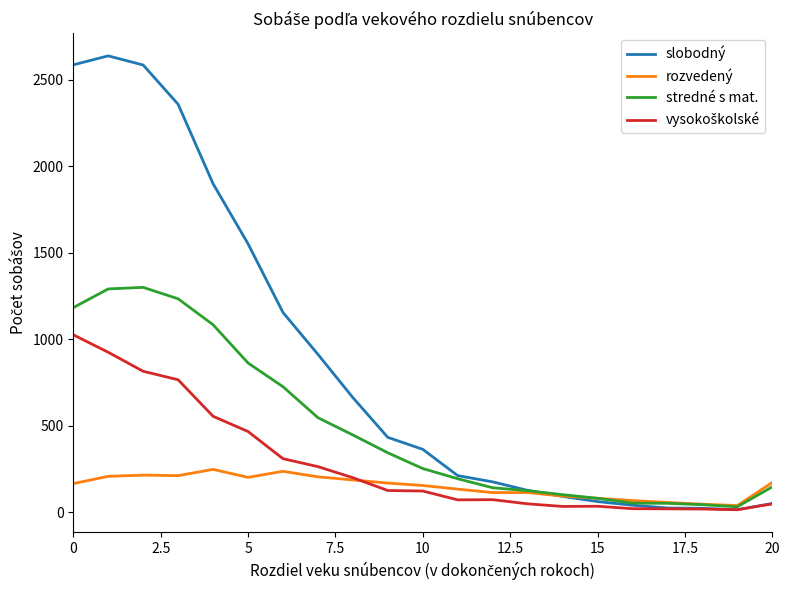

Which series has the largest total across all categories?

slobodný